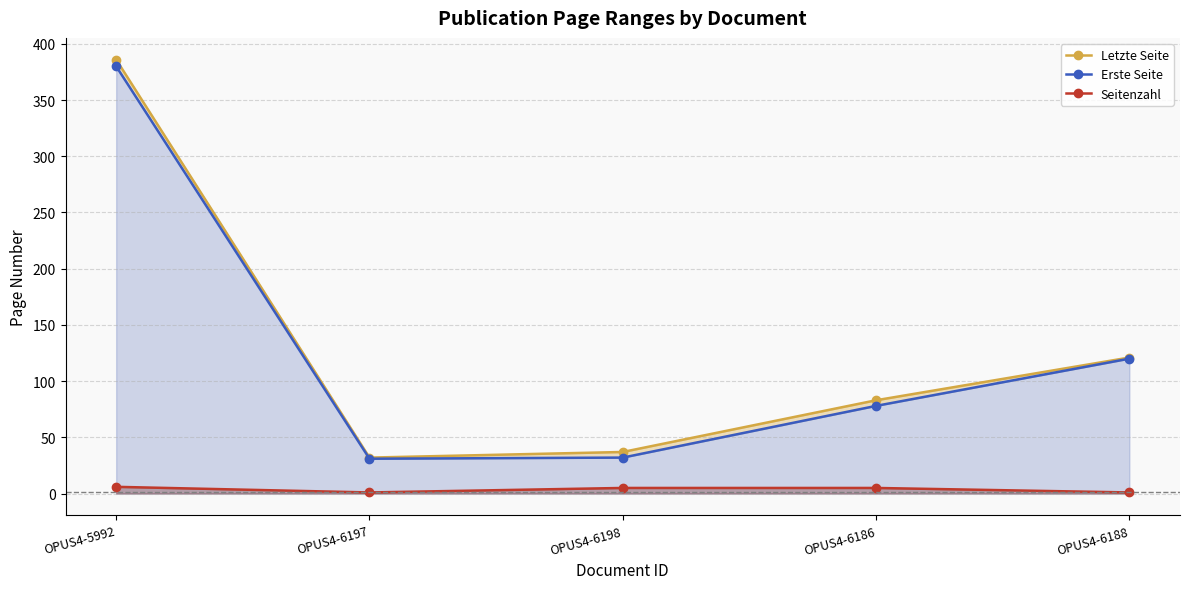

What is the sum of the Seitenzahl values at OPUS4-6188 and OPUS4-6197?

2